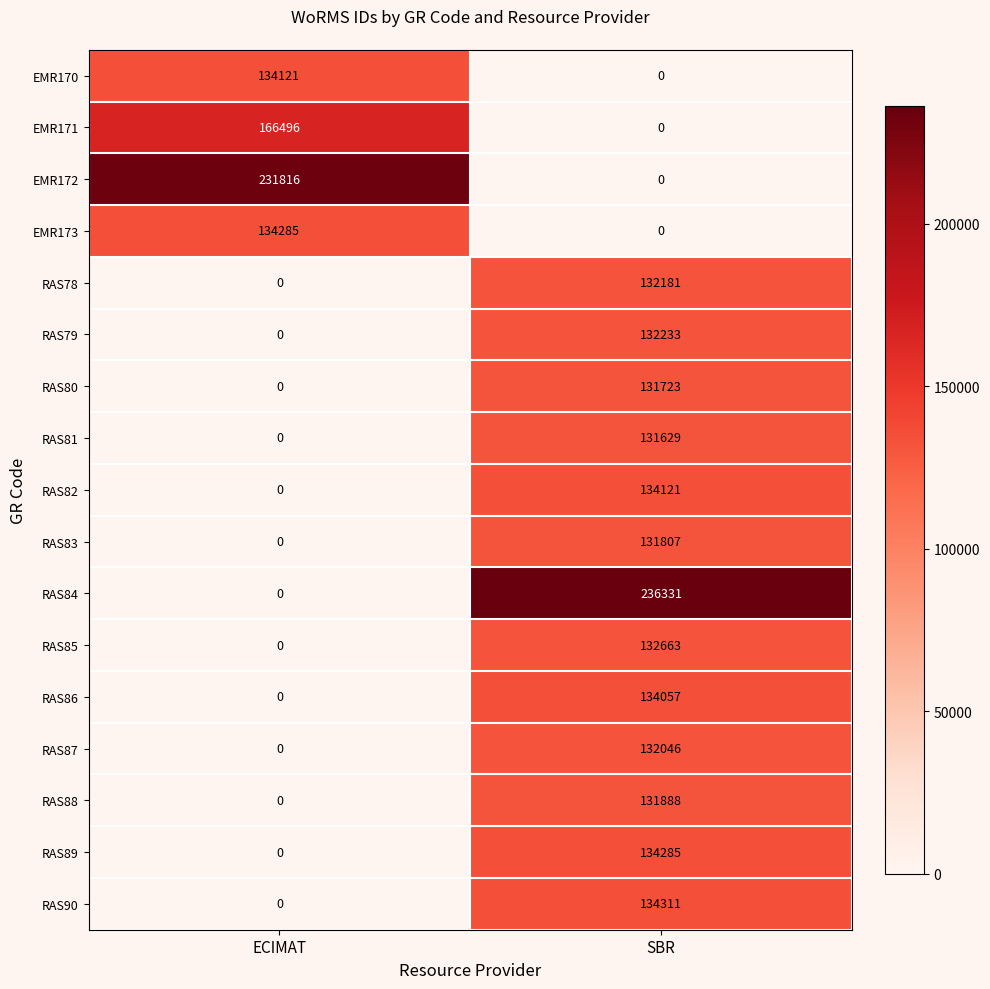

How many data points in RAS83 are less than 131807?

1